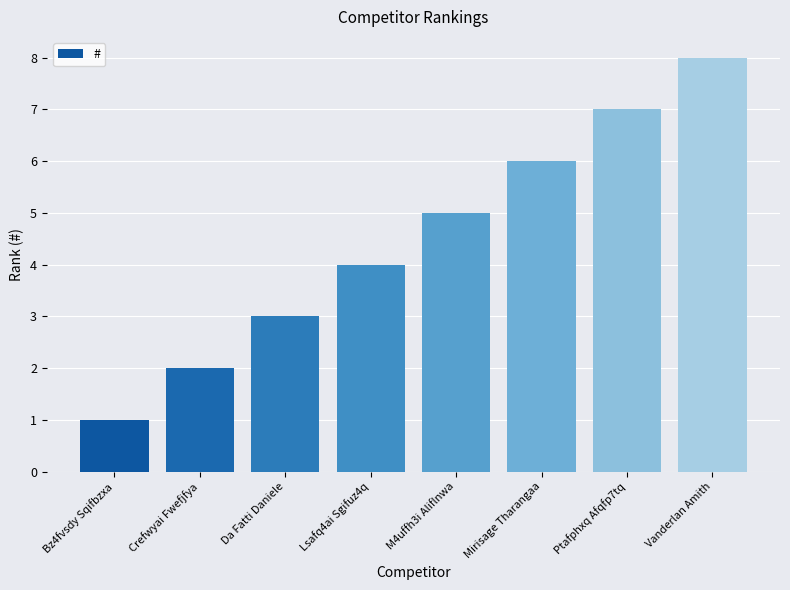

Reading left to right, list all the values displayed in this chart.

Bz4fvsdy Sqifbzxa=1	Crefwyai Fwefjfya=2	Da Fatti Daniele=3	Lsafq4ai Sgifuz4q=4	M4uffh3i Aliflnwa=5	Mirisage Tharangaa=6	Ptafphxq Afqfp7tq=7	Vanderlan Amith=8